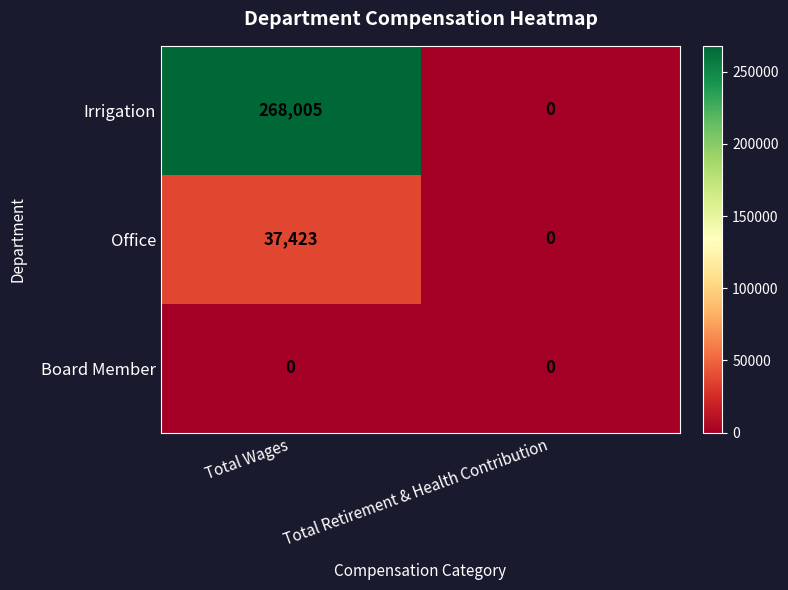

At which label is Office closest to 18711?

Total Retirement & Health Contribution